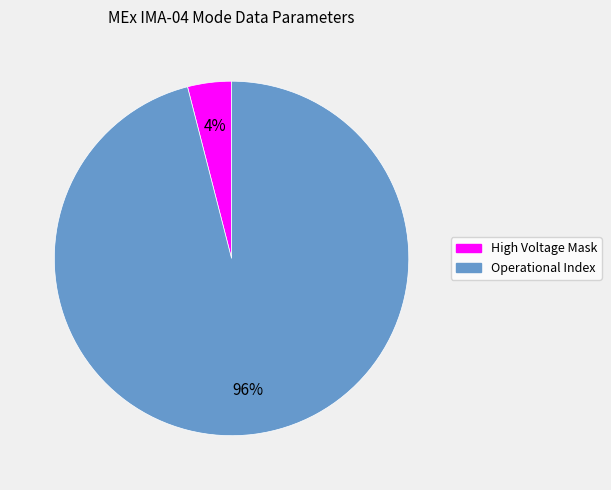

Does any single category account for the majority?

Yes